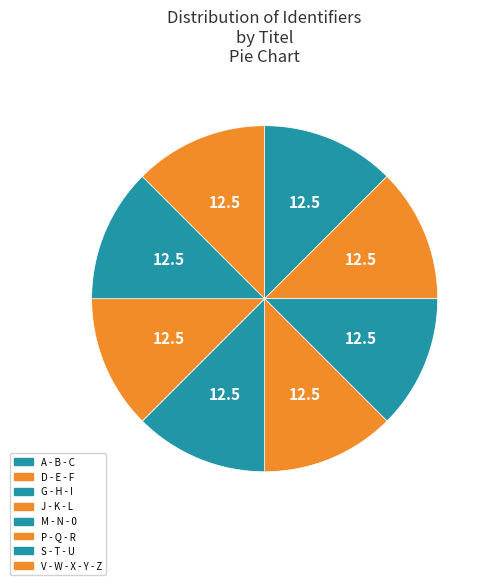

How many segments does this pie chart have?

8